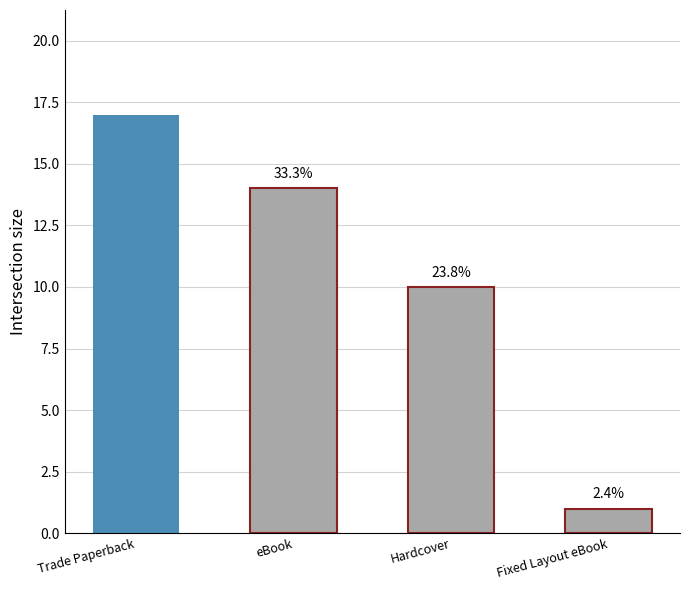

How many bars are there in total?

4